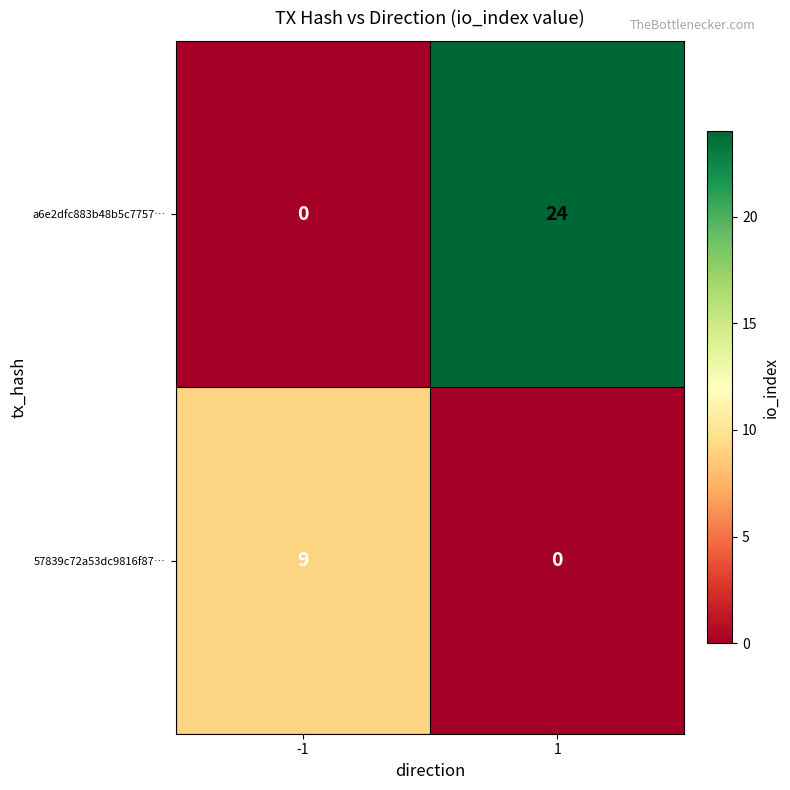

What is the difference between the maximum and minimum values in the a6e2dfc883b48b5c7757… series?

24